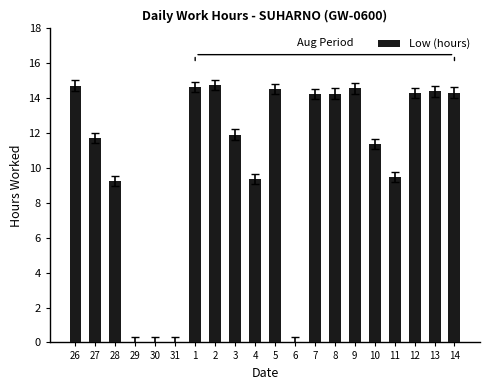

At which label does the data first exceed 14?

26